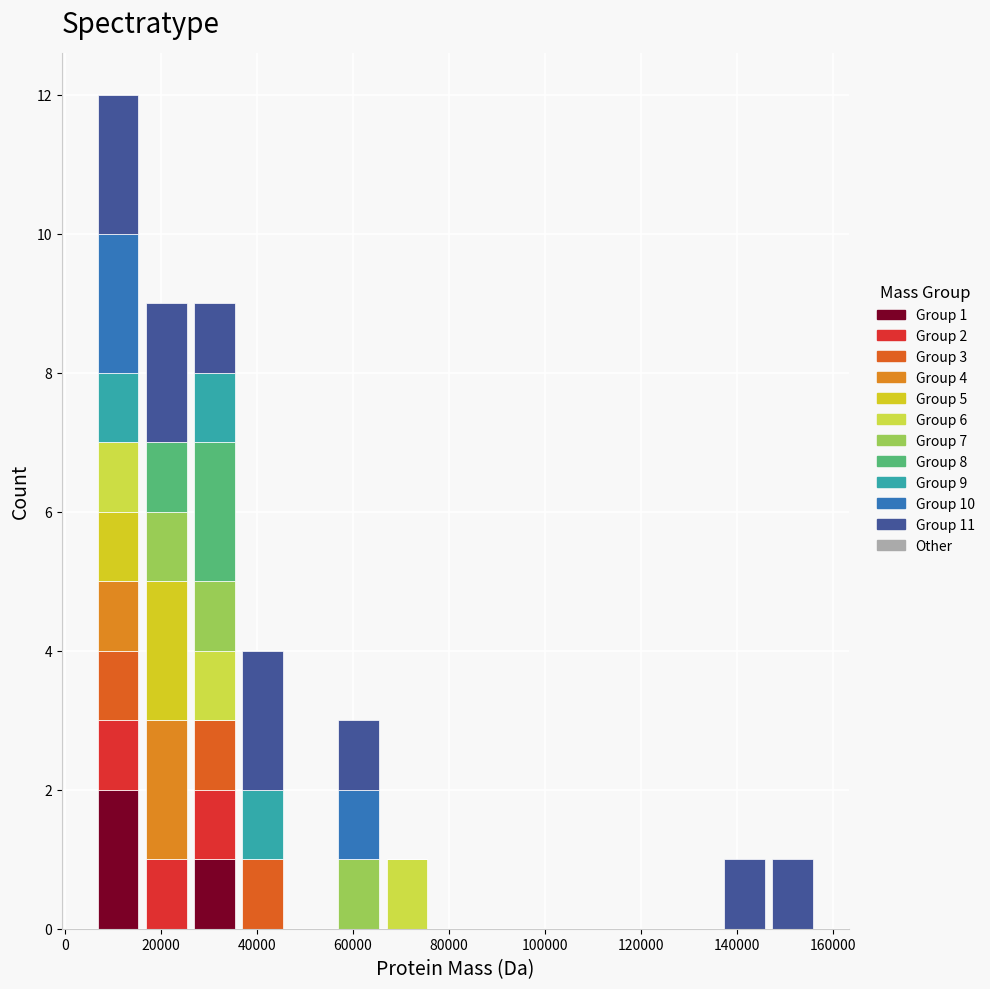

Which range on the x-axis has the tallest stacked bar (by total height)?

6000 to 16000